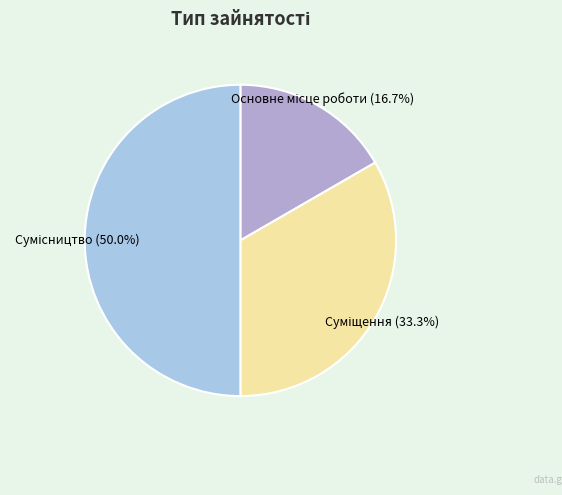

To the nearest percent, what is the average slice percentage?

33%